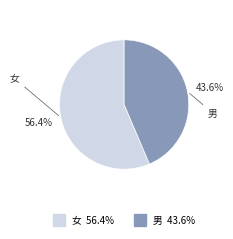

Combined, what portion of the pie is 女 and 男?

100.0%